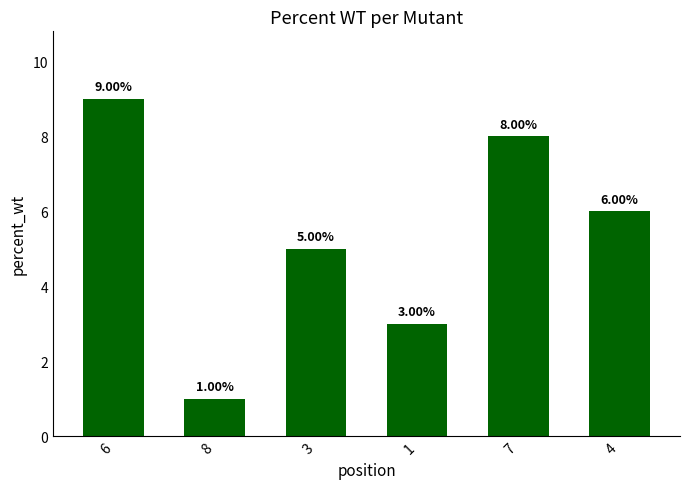

What is the change in value from 6 to 8?

-8